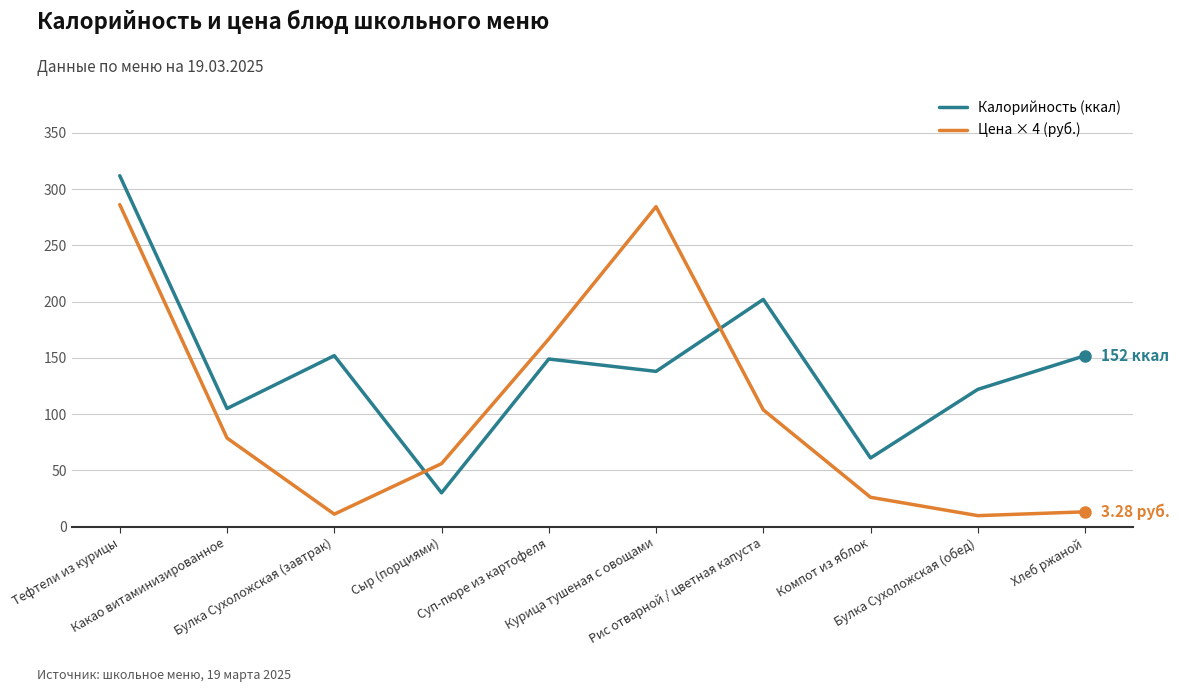

What are all the series names shown in the legend?

Калорийность (ккал), Цена × 4 (руб.)